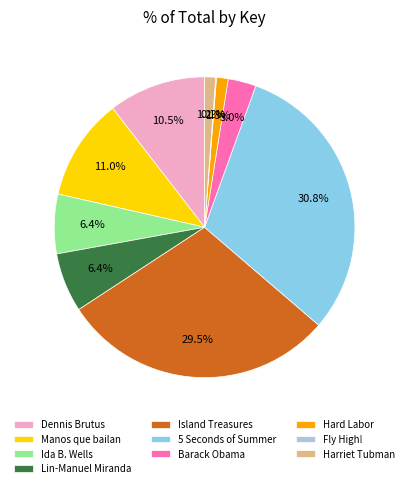

To the nearest percent, what is the difference between the Hard Labor and Lin-Manuel Miranda slice percentages?

5%